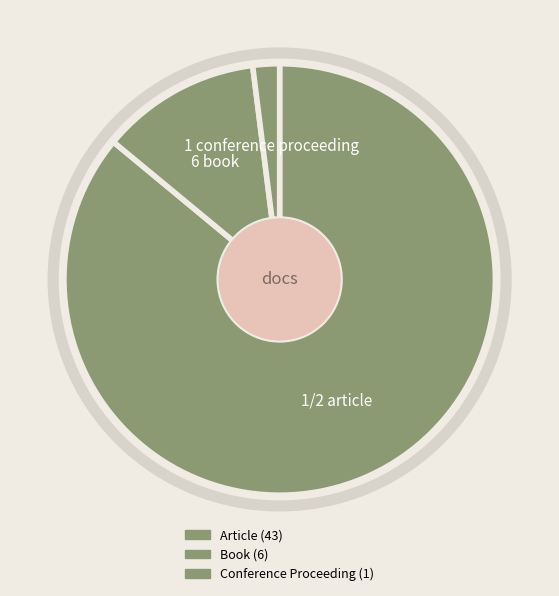

Is Article the majority of the pie?

Yes